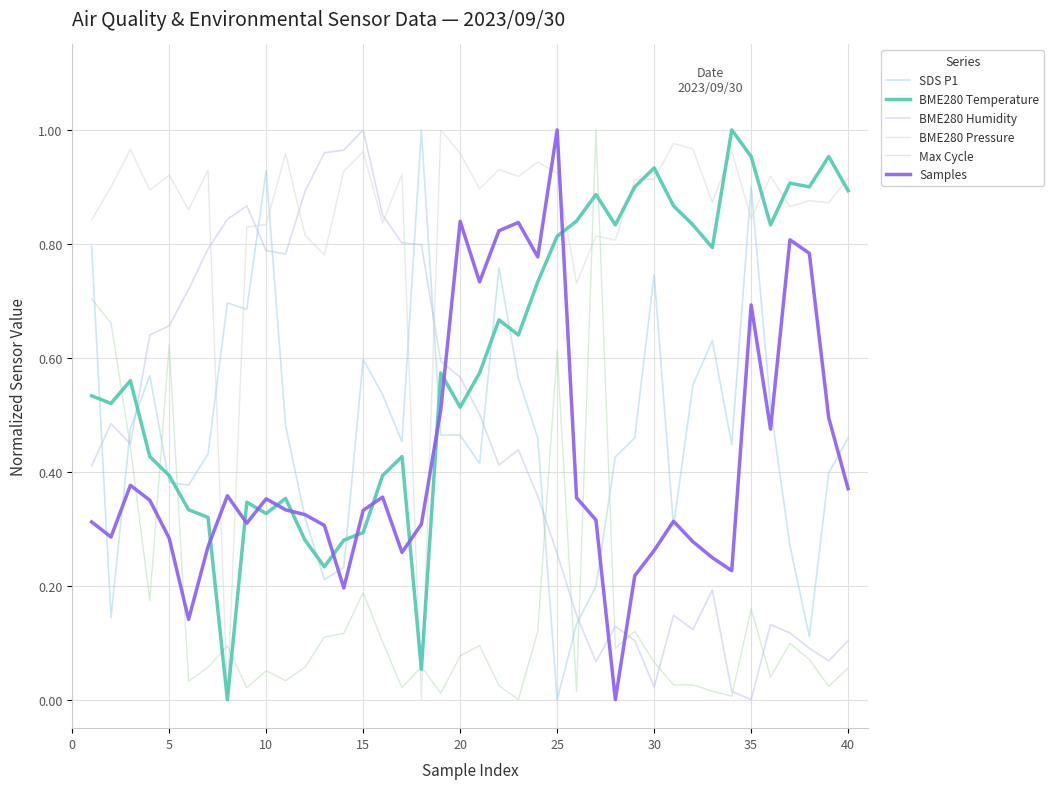

Which series has the largest total across all categories?

BME280 Pressure